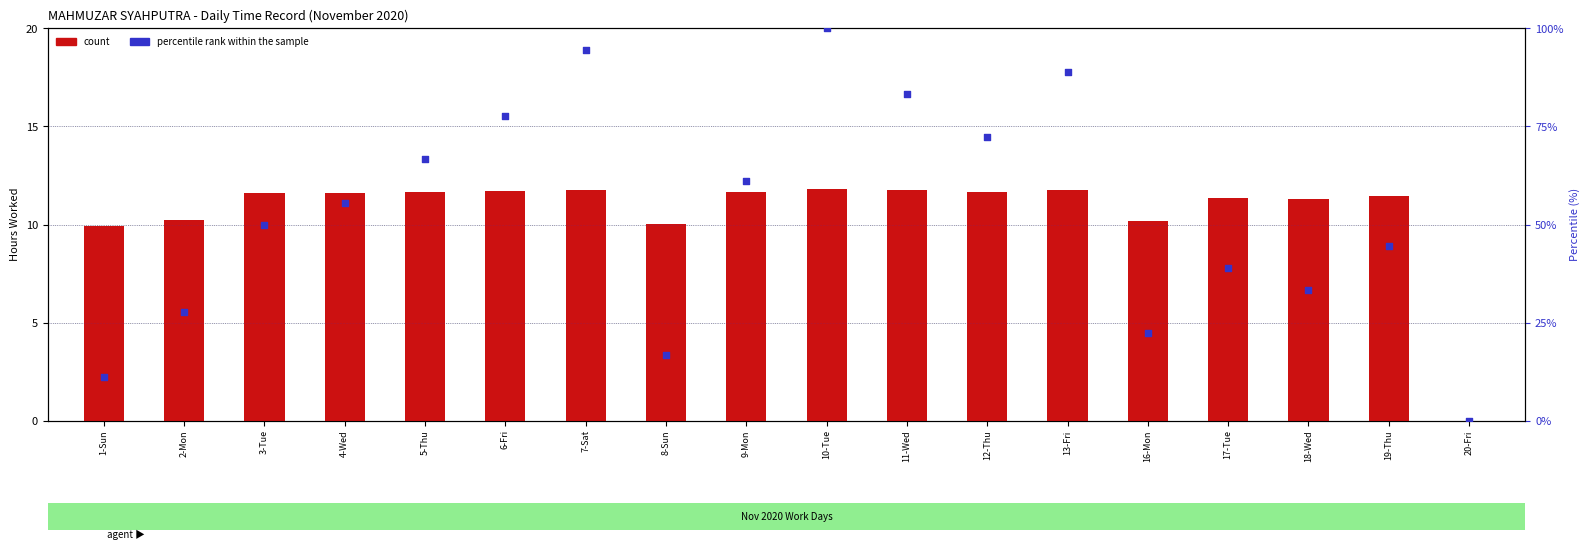

At which category is the sum across all series the highest?

10-Tue